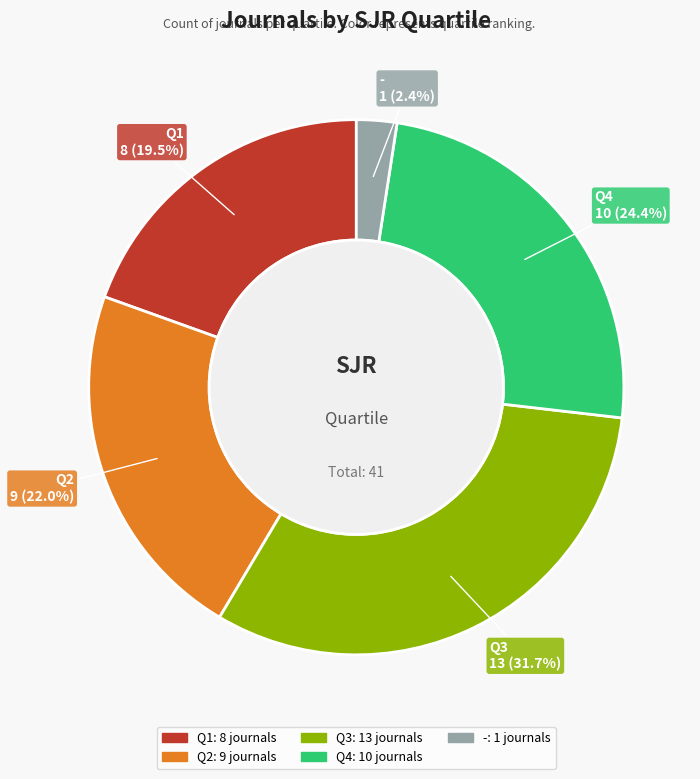

Count the number of slices in the pie.

5